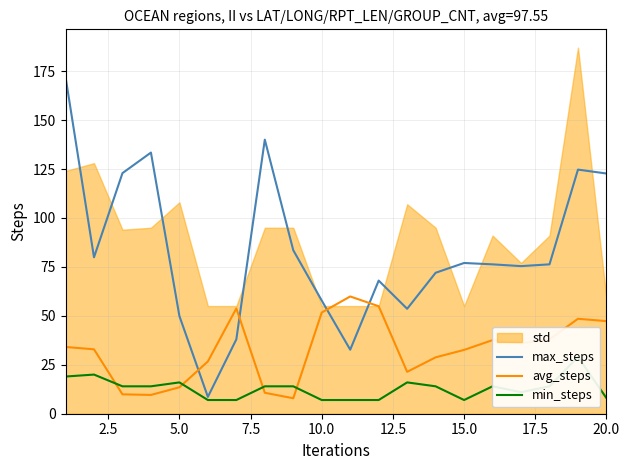

Which series has the largest total across all categories?

max_steps